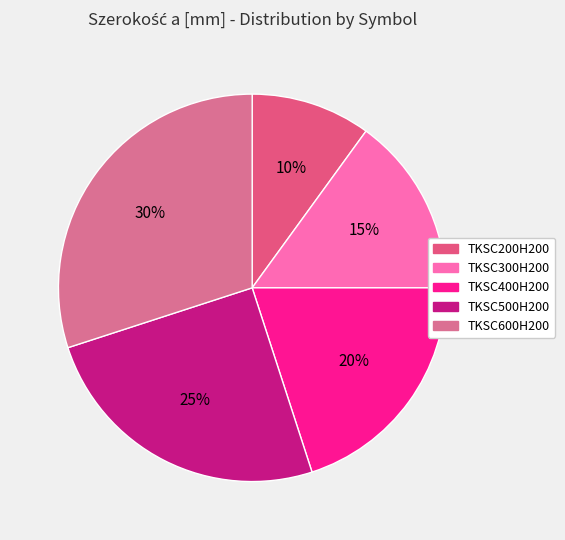

Count the number of slices in the pie.

5